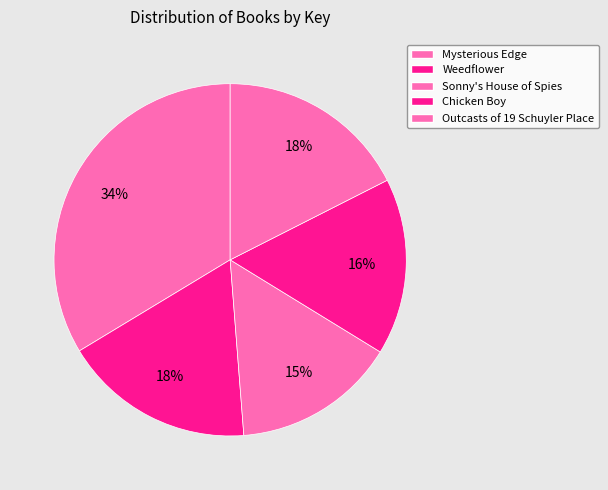

Count the number of slices in the pie.

5